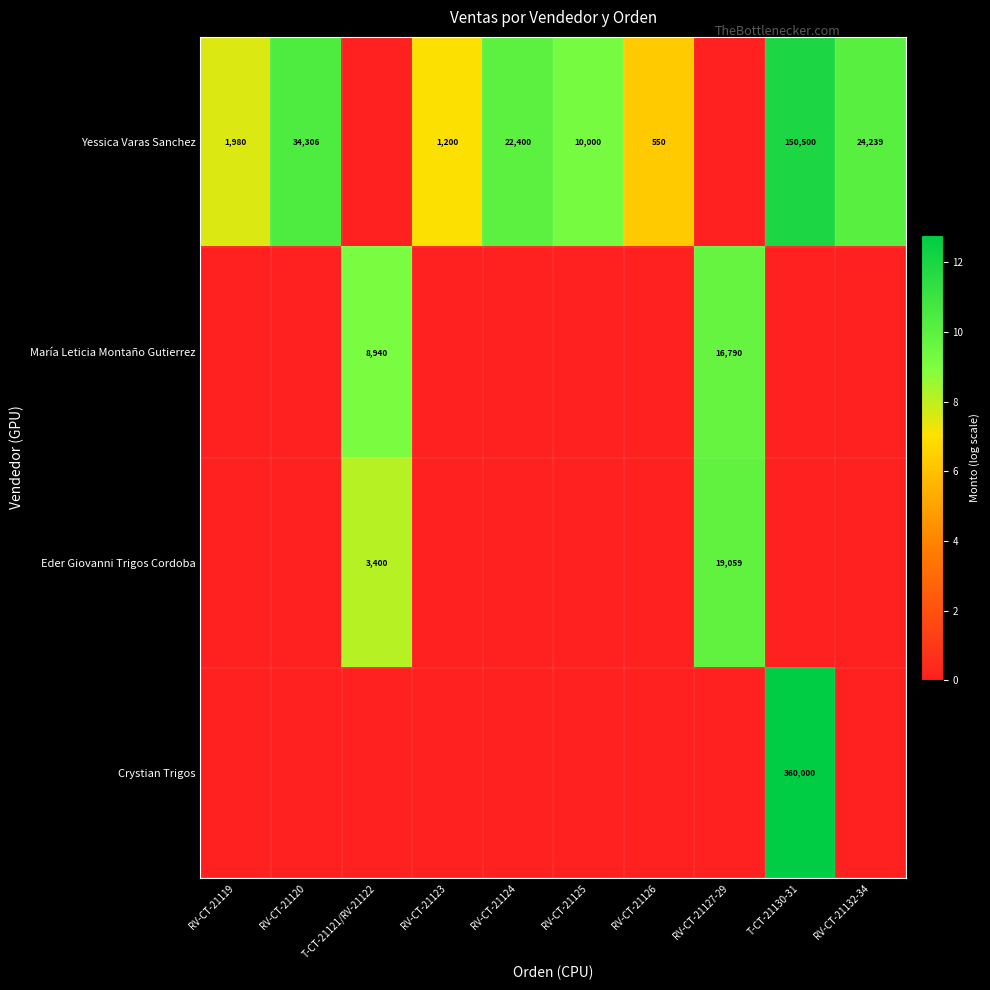

At how many categories does at least one series exceed 1?

10